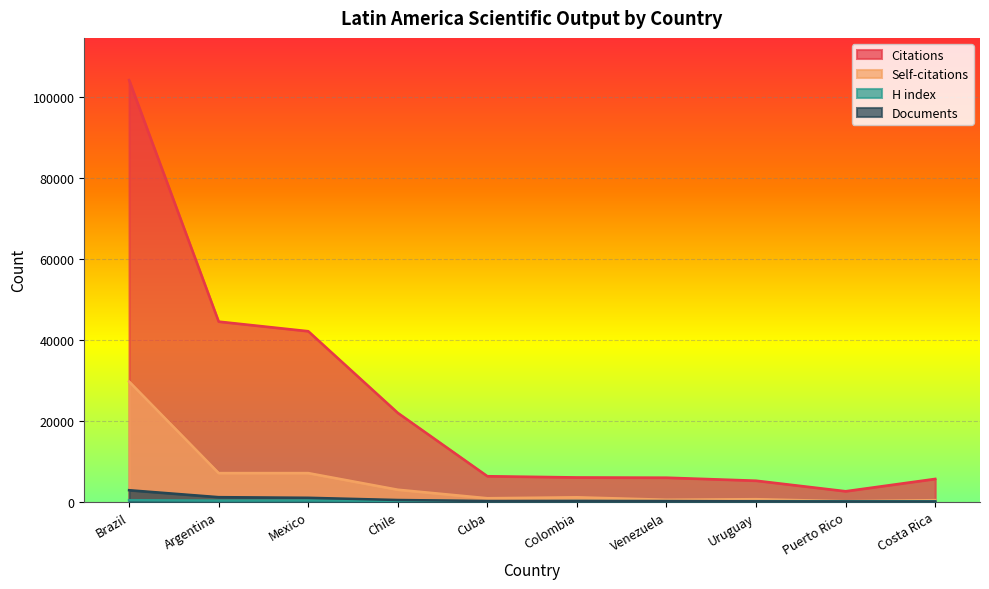

Is the value of Self-citations at Uruguay greater than the value of H index at Colombia?

Yes